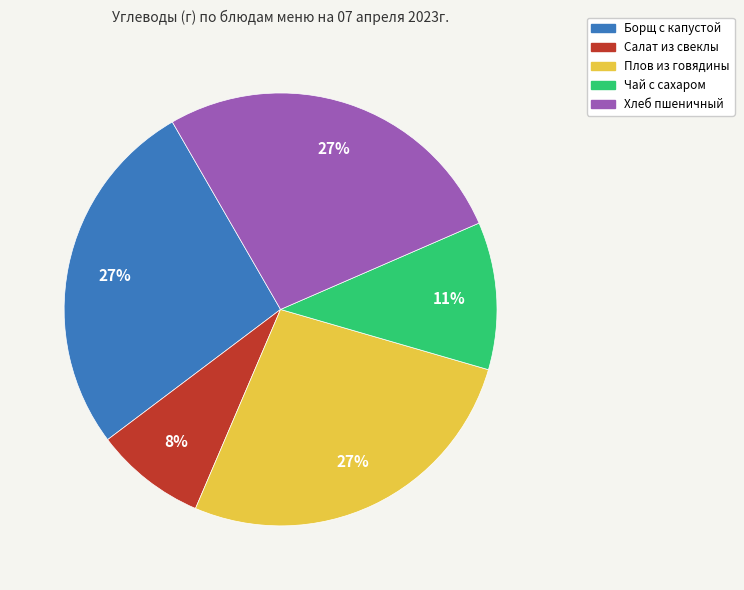

Does Плов из говядины account for over 50% of the chart?

No